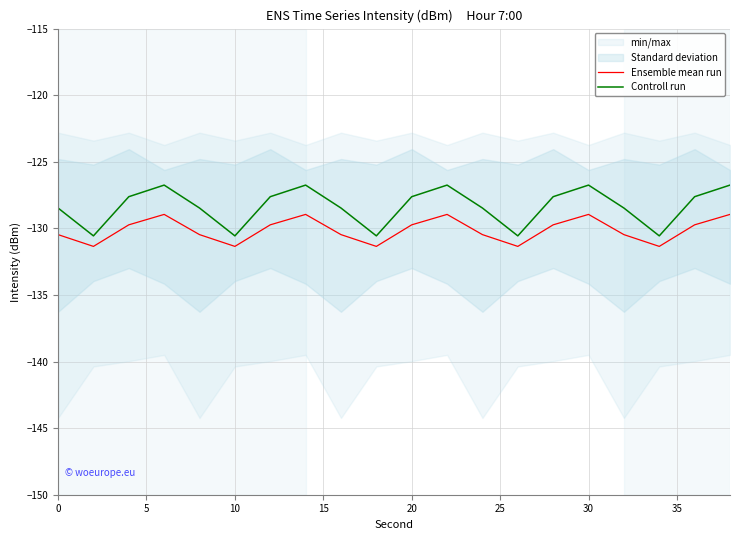

What is the maximum value for Controll run?

-126.8